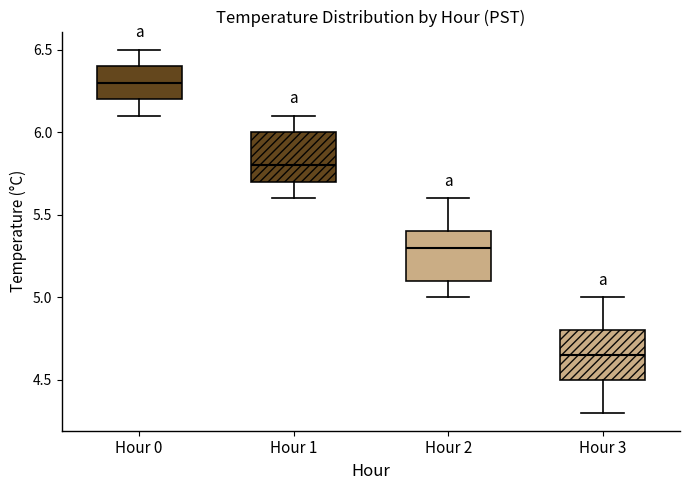

Which box has the highest median line?

Hour 0